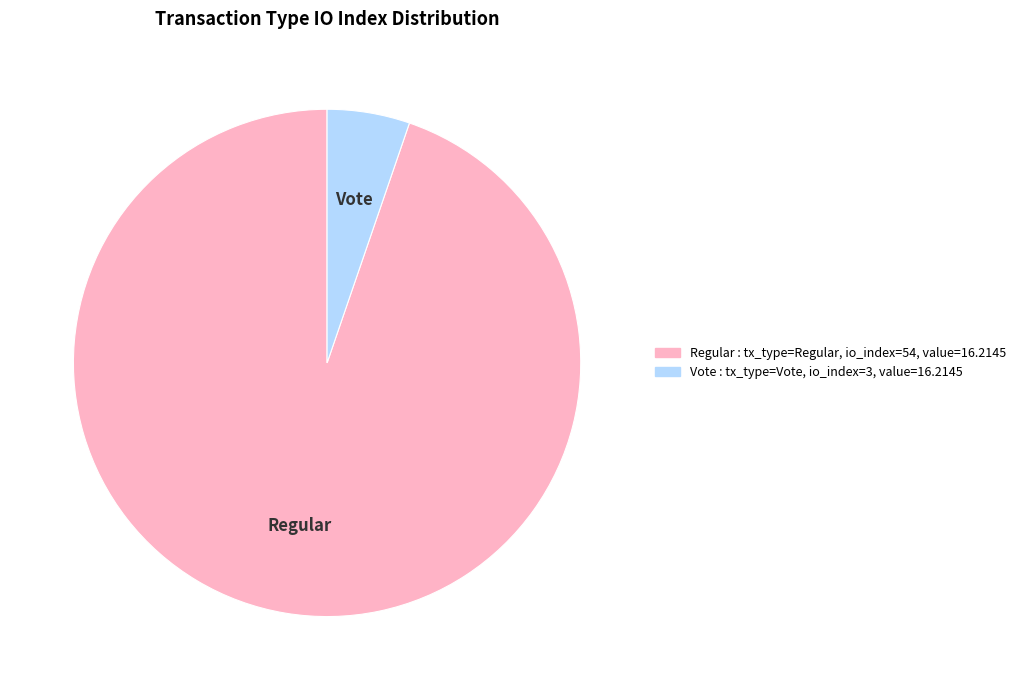

Does any single category account for the majority?

Yes